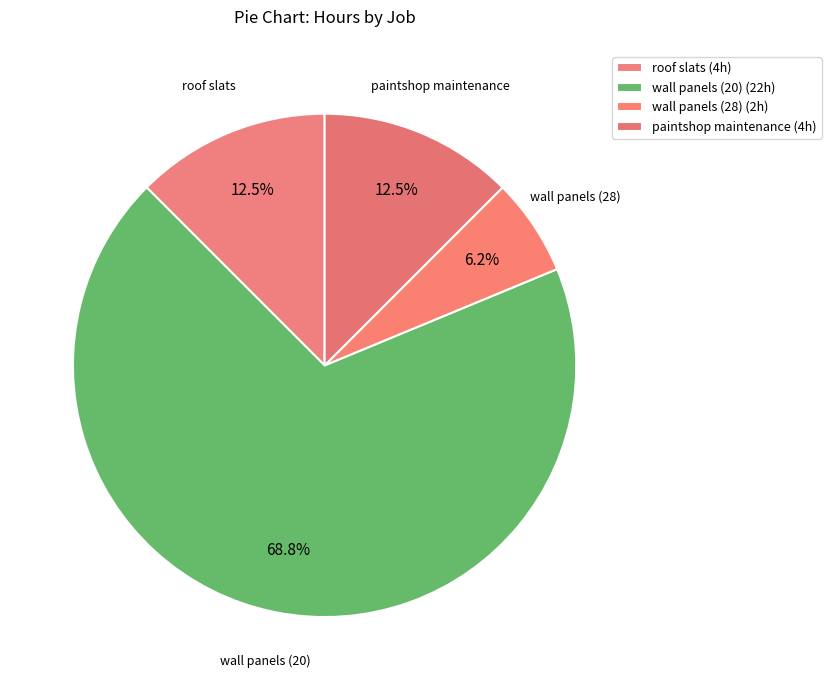

Count the number of slices in the pie.

4